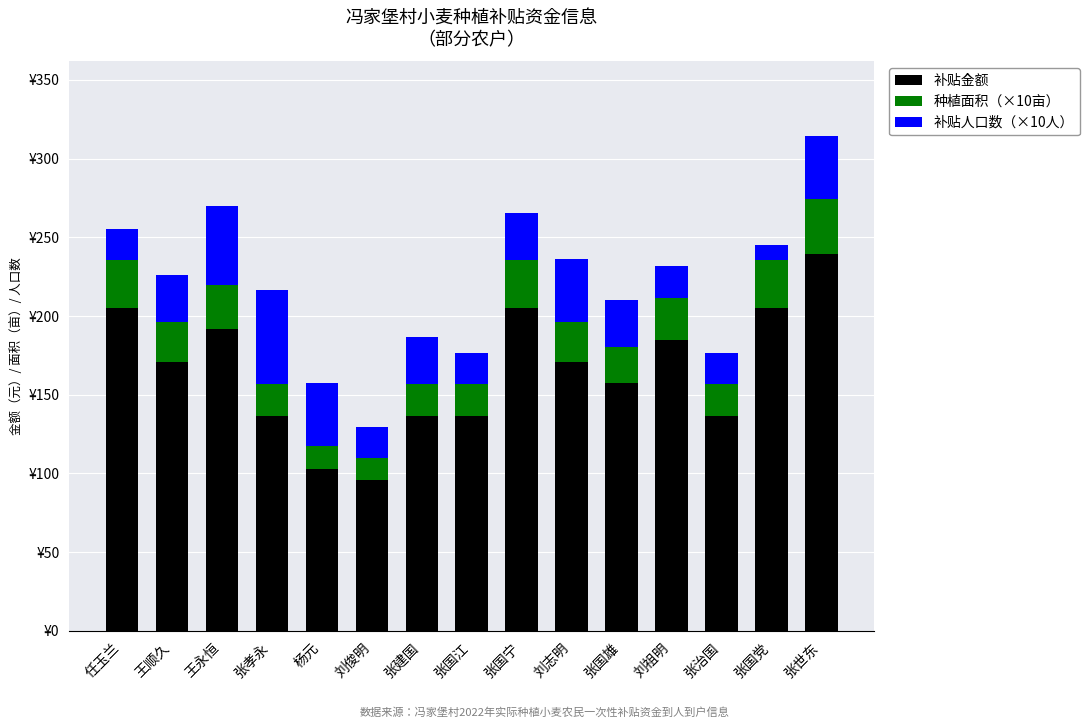

Which series has the largest total across all categories?

补贴金额